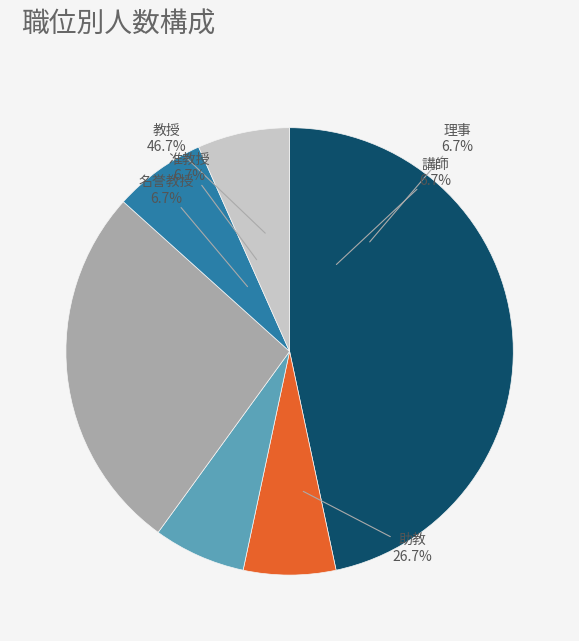

Is it true that 講師 is 13% of the pie?

False